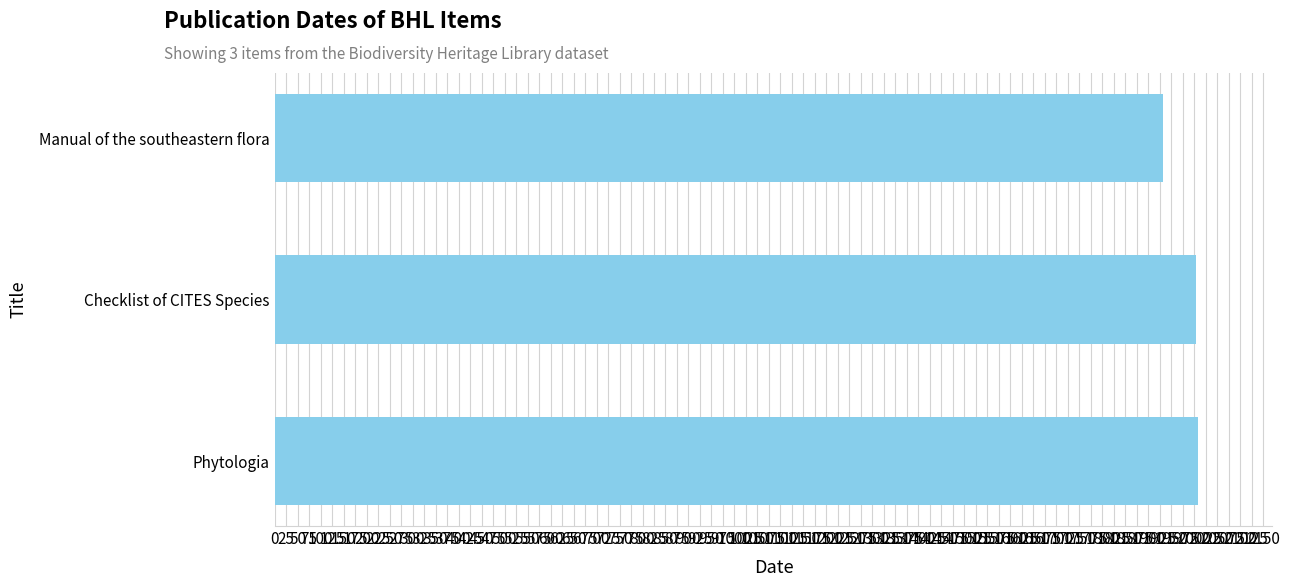

What is the maximum value shown in the chart?

2009